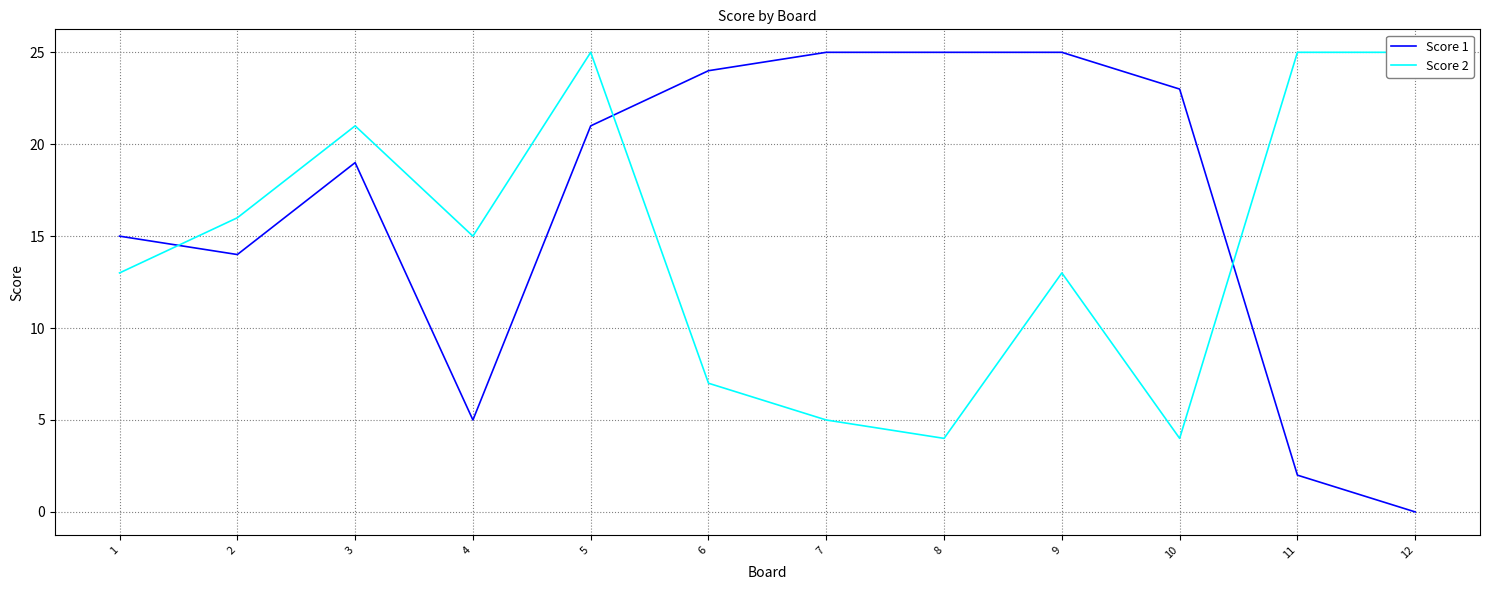

Where is the first local maximum for Score 1?

3